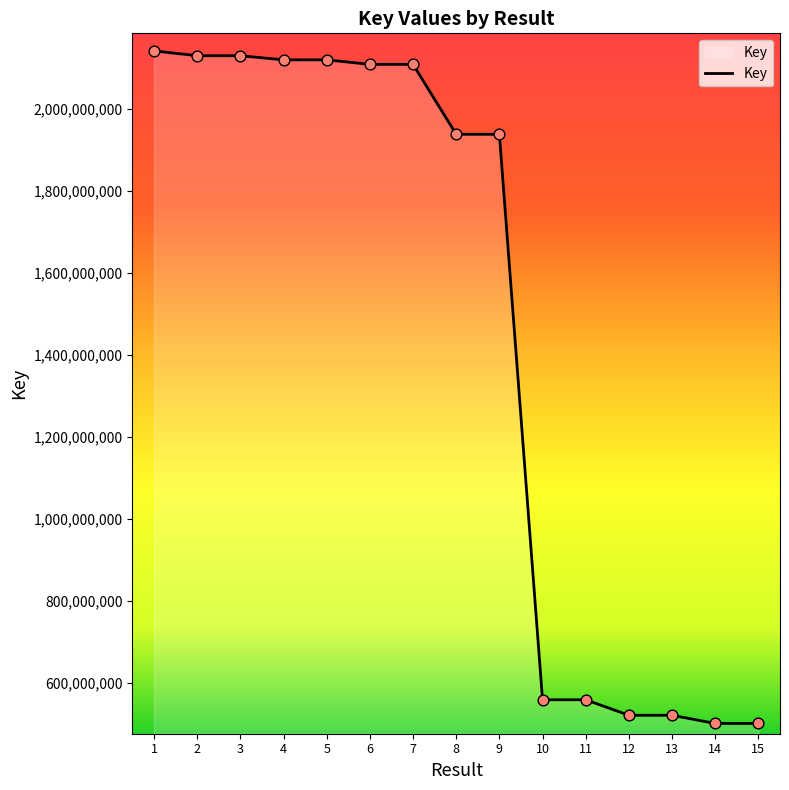

What is the change in value from 7 to 13?

-1587285168